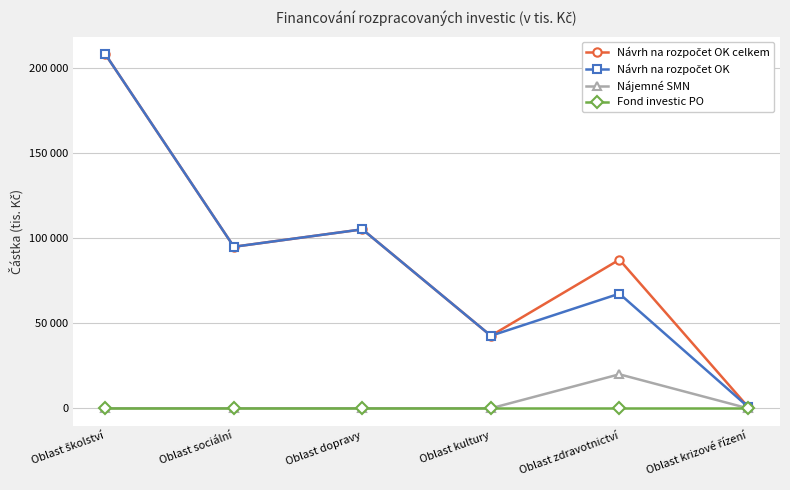

What is the label of the 3rd point from the left?

Oblast dopravy